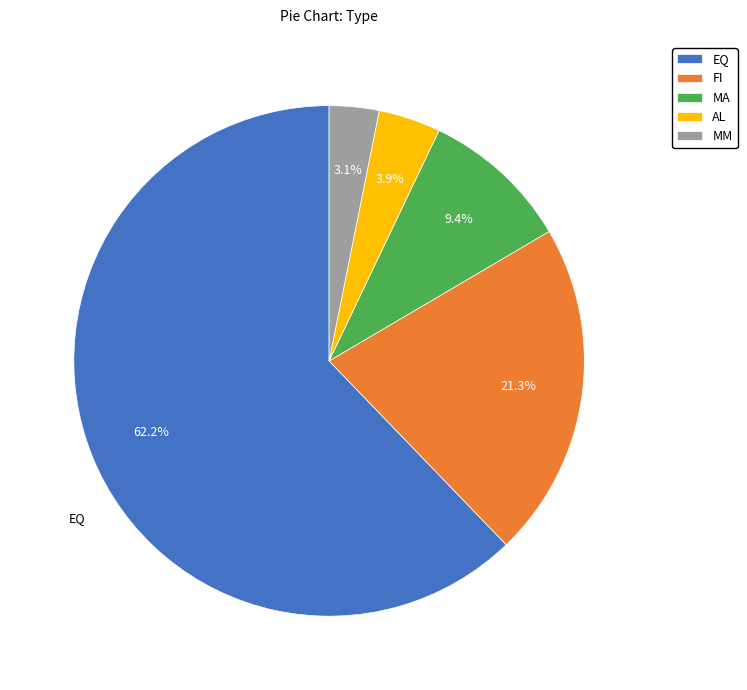

True or false: FI accounts for 33% of the total.

False